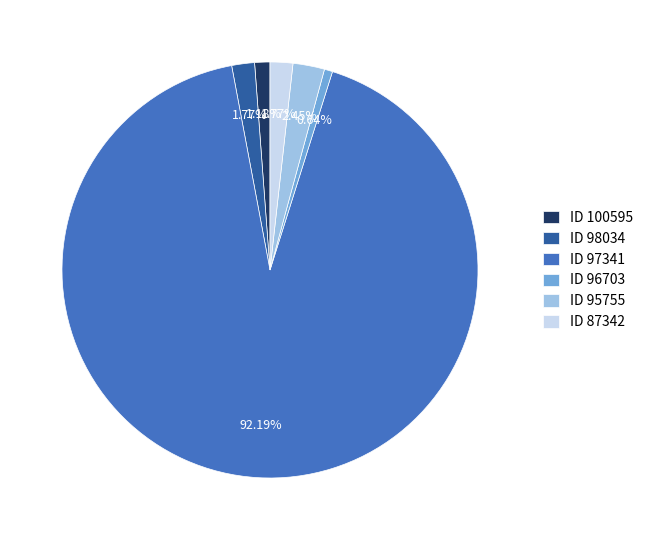

Between ID 98034 and ID 95755, which is larger?

ID 95755